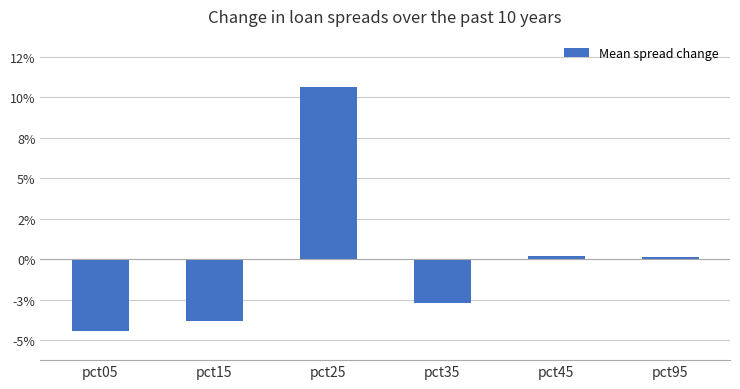

Does the chart contain any negative values?

Yes